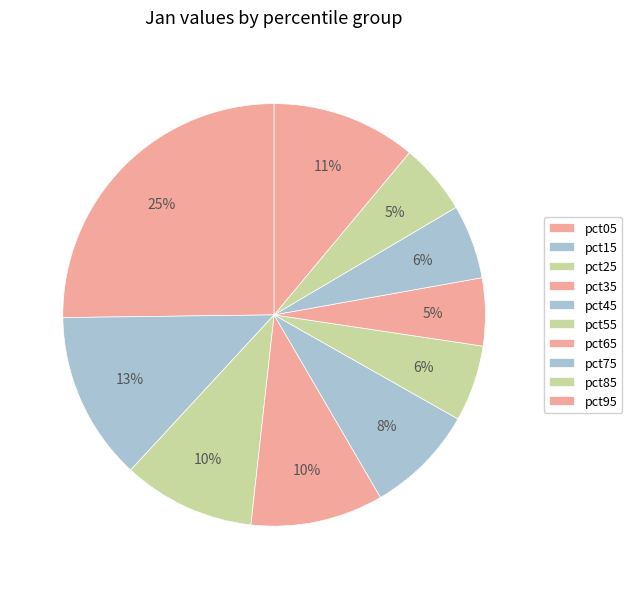

Which category has the smallest portion of the pie?

pct65